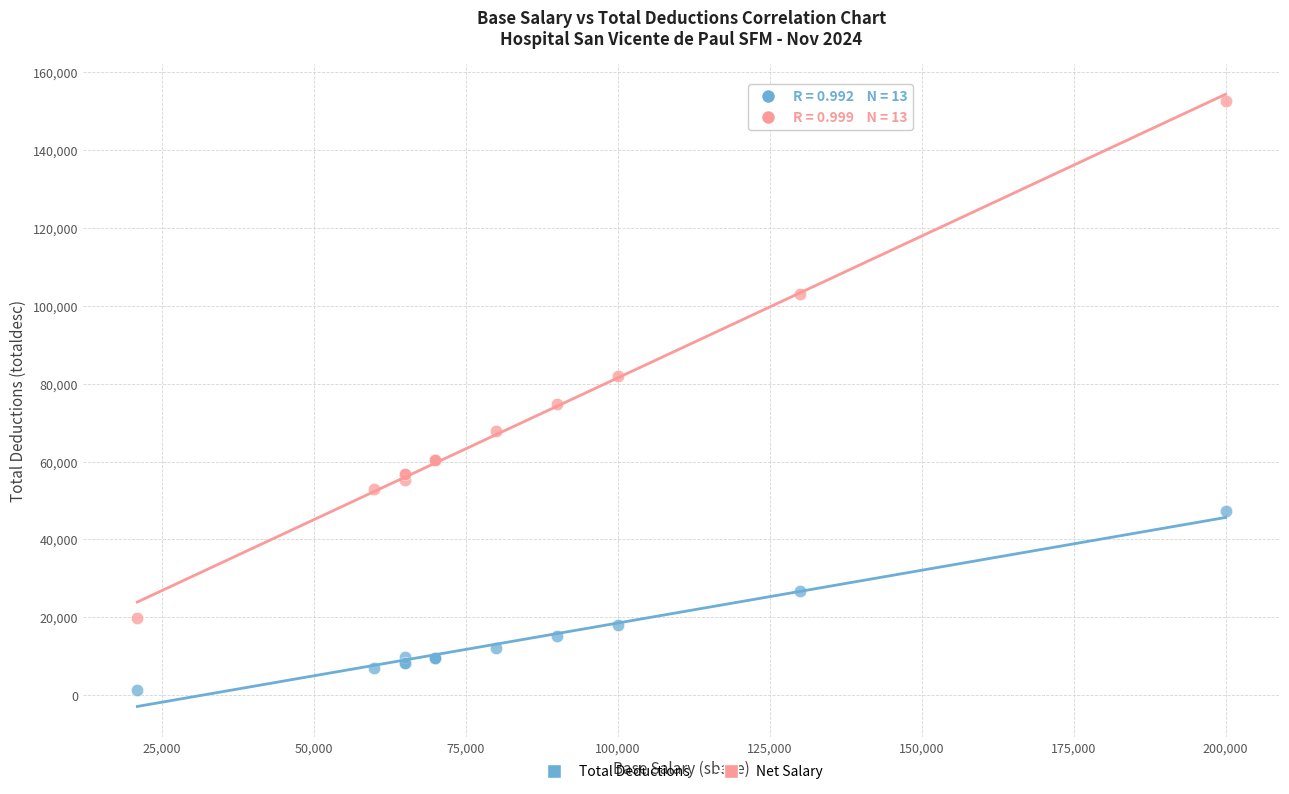

In the Total Deductions series, what Y value is closest to 24295?

26870.2